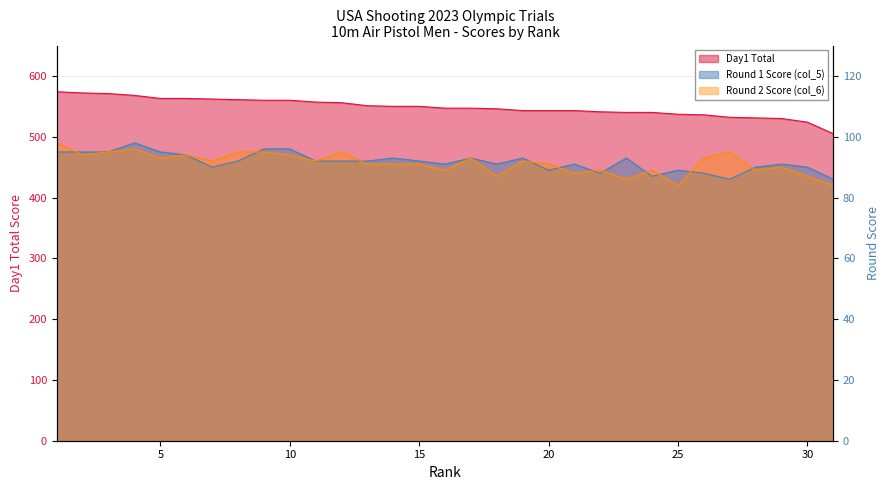

At which label does Series3 (Day1) first exceed 547?

1